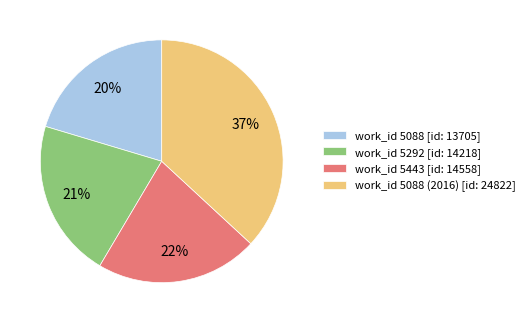

What is the smallest slice in the pie chart?

work_id 5088 [id: 13705]